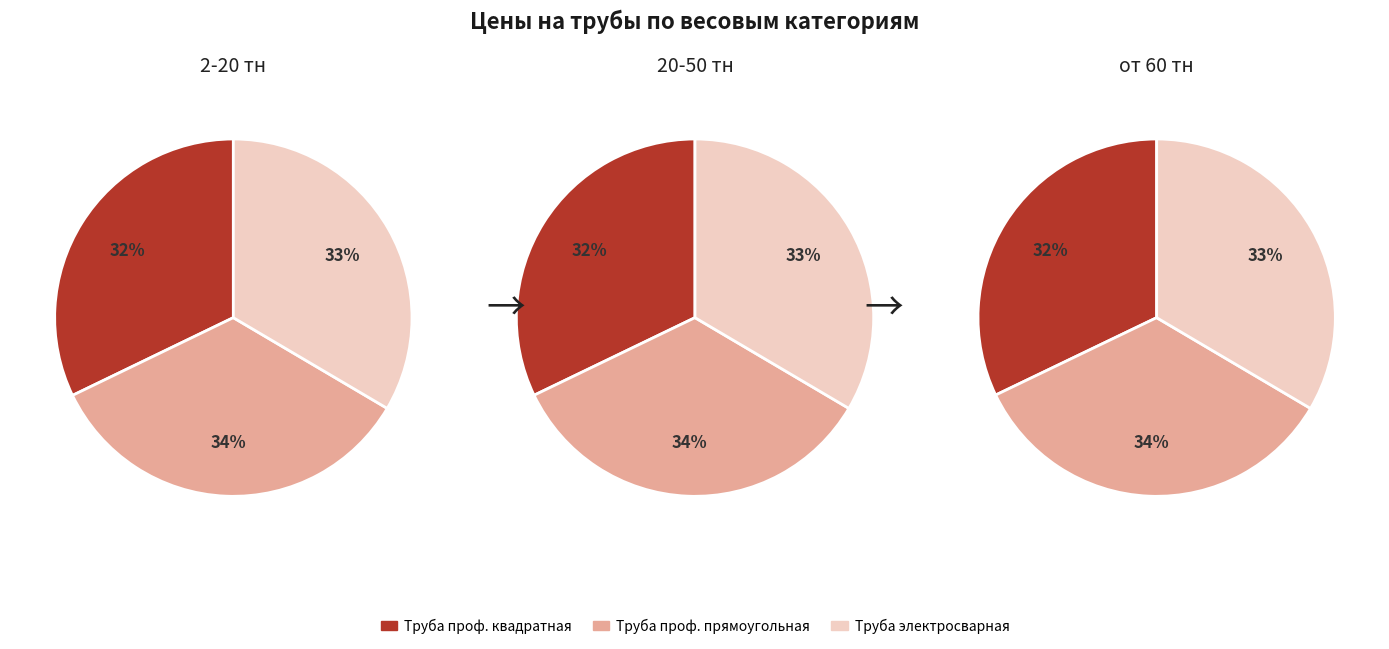

To the nearest percent, what is the average slice percentage?

33%